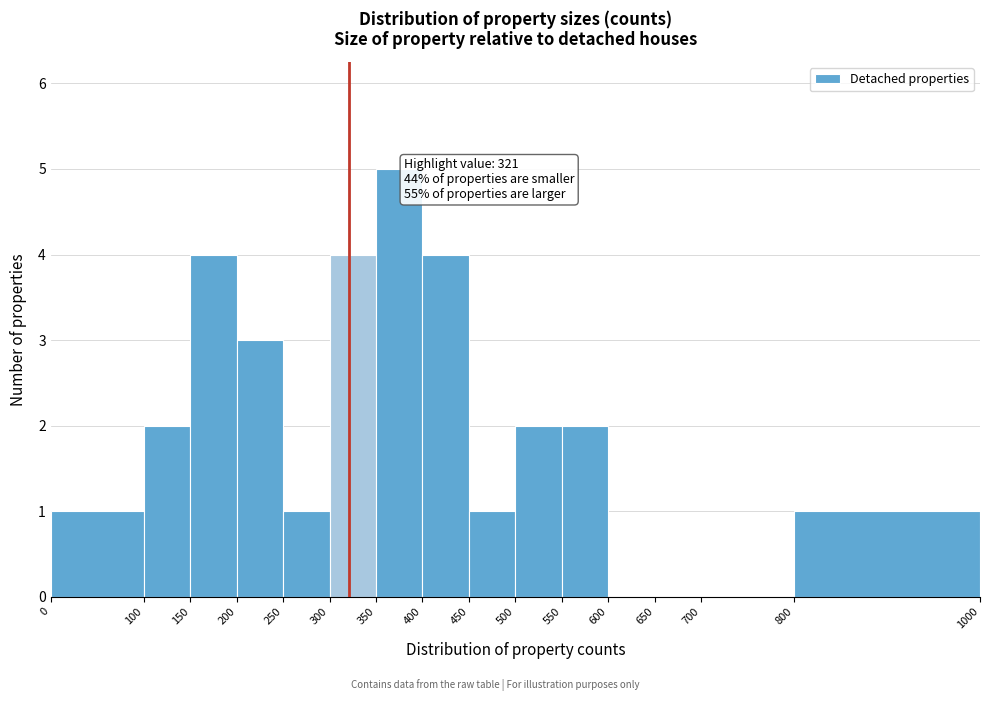

Over which range of the x-axis is the bar tallest?

350 to 400